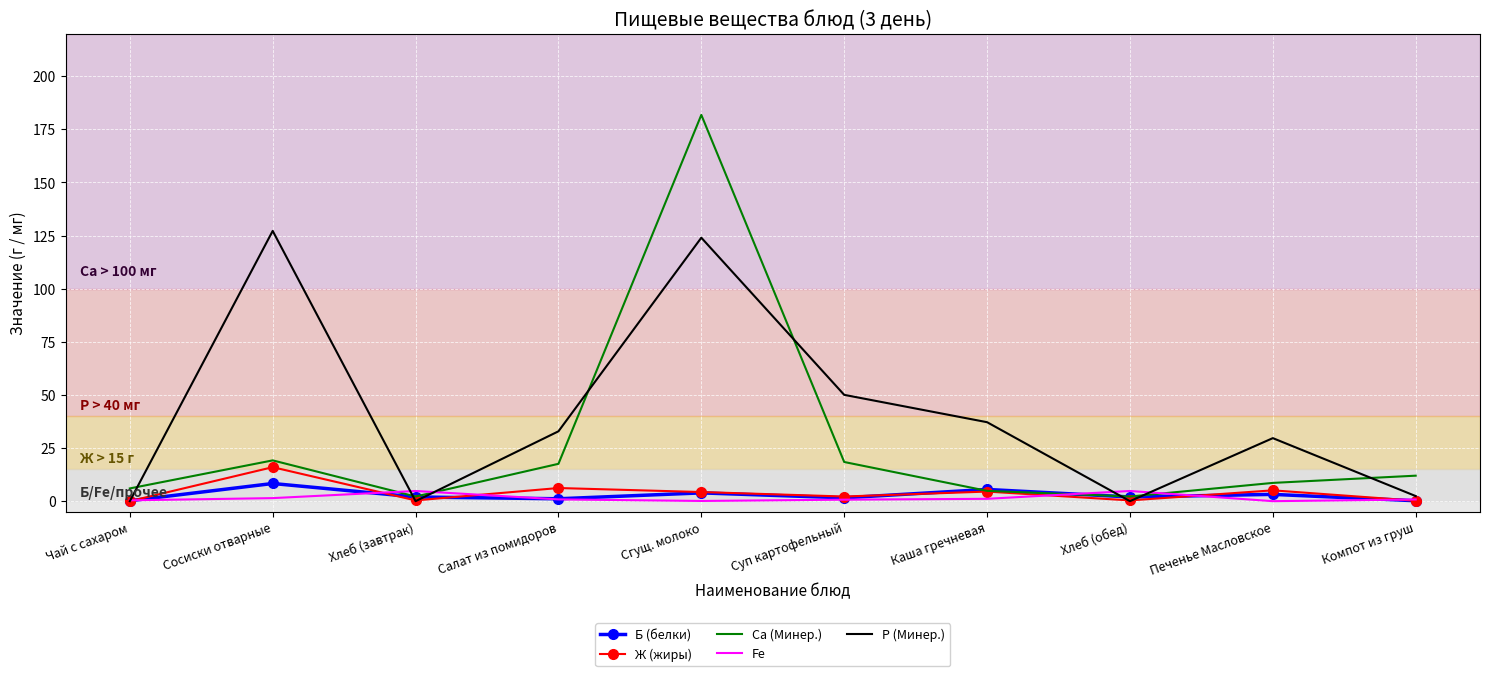

Rank the series by their maximum value, from lowest to highest.

Fe, Б (белки), Ж (жиры), Р (Минер.), Са (Минер.)